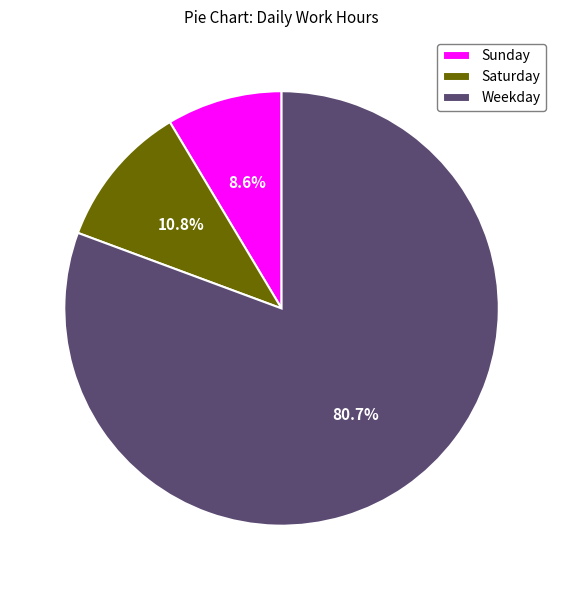

Between Weekday and Saturday, which is larger?

Weekday